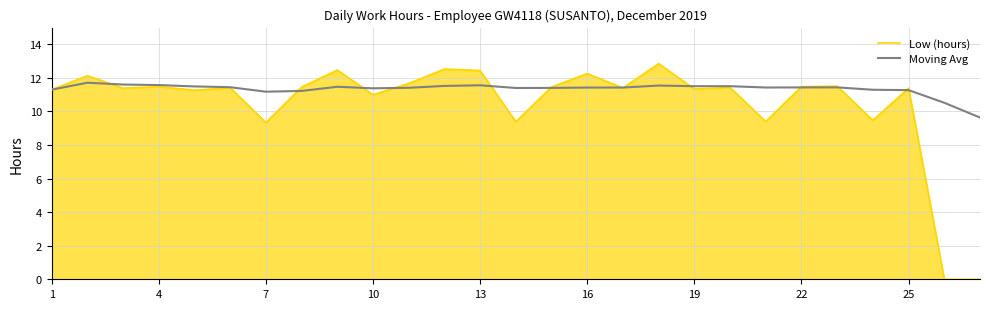

Which series has the largest total across all categories?

Moving Avg